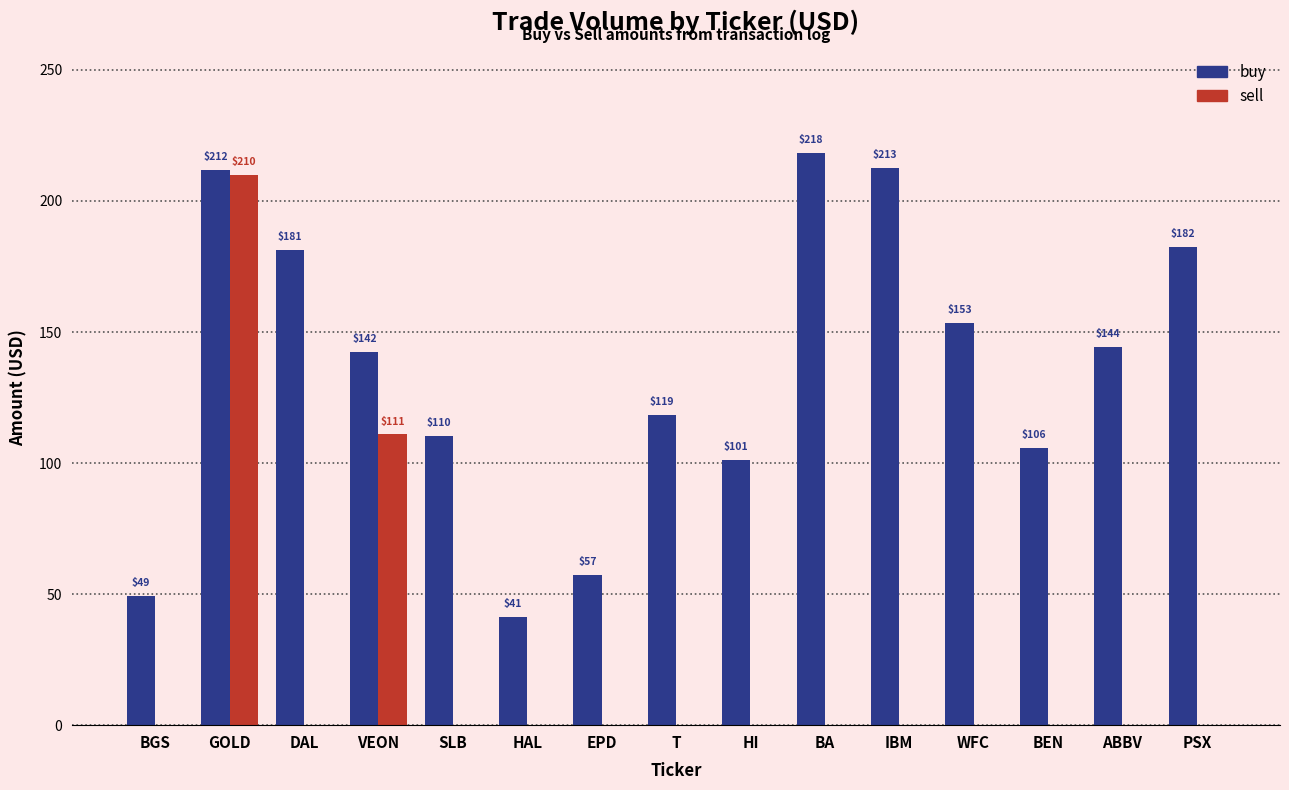

Which series has the widest spread of values?

sell